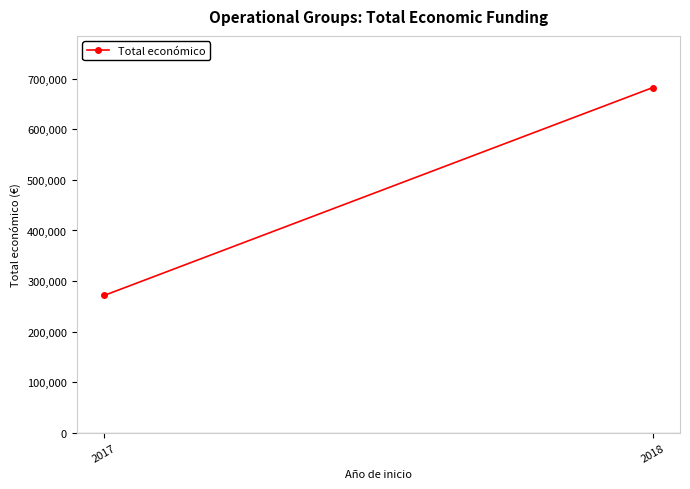

What is the difference between the values at 2017 and 2018?

410873